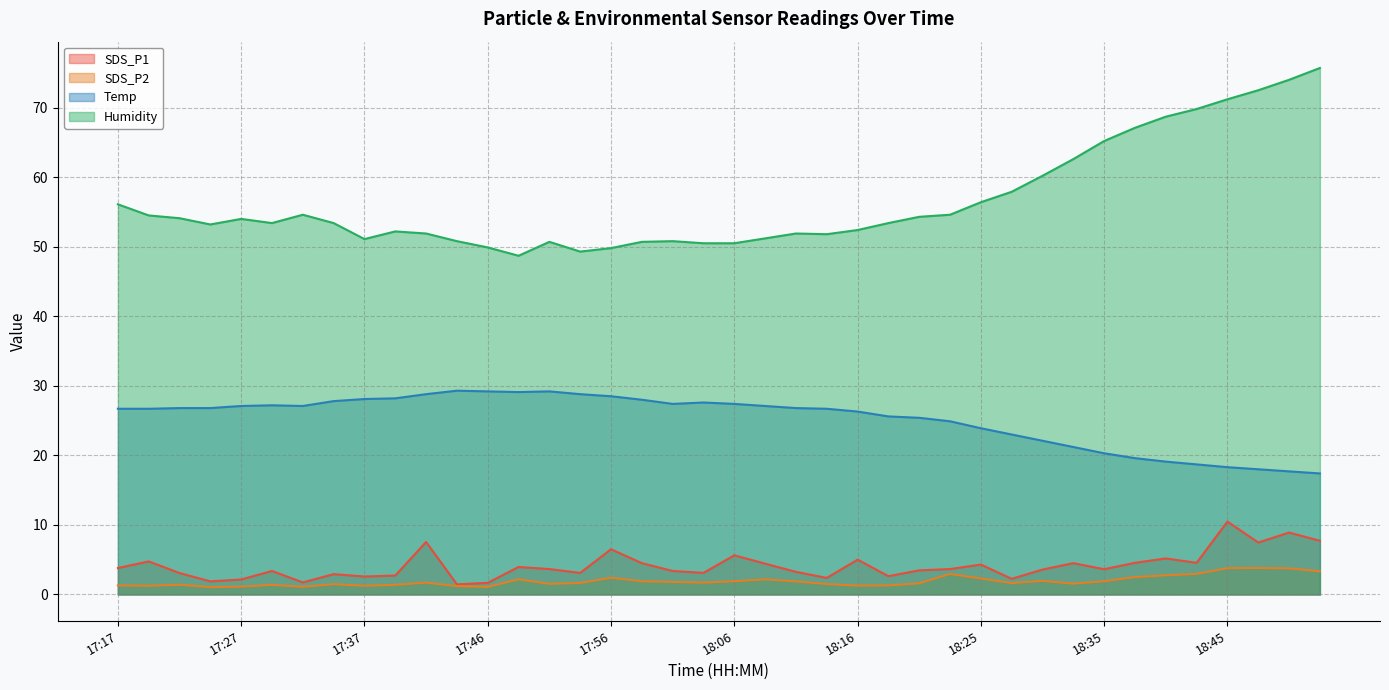

Where is SDS_P1 nearest to the value 5?

18:16